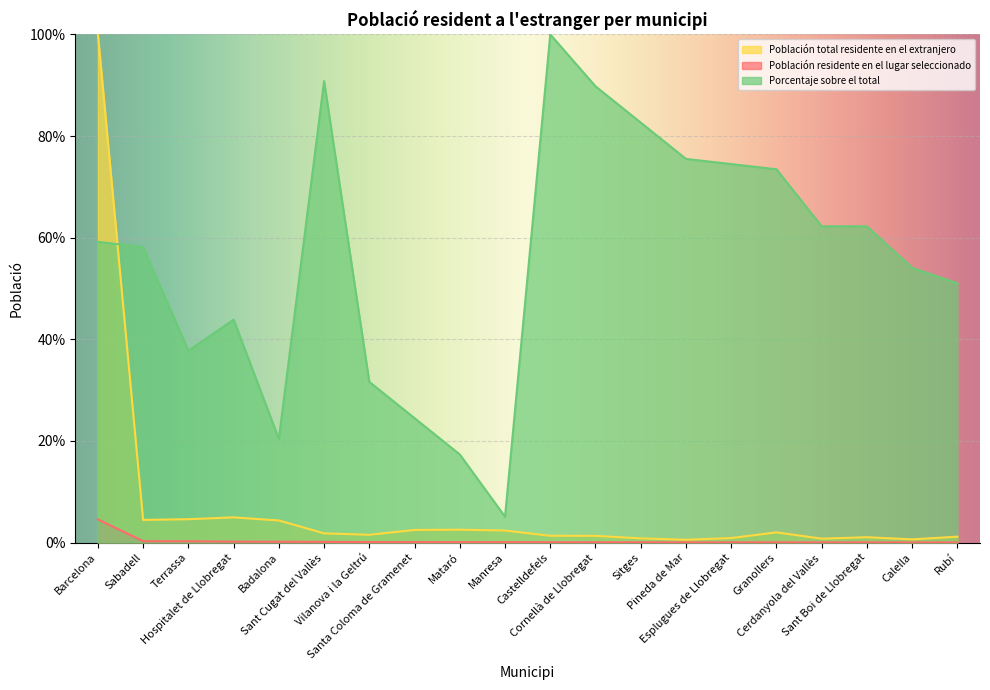

True or false: Porcentaje sobre el total and Población residente en el lugar seleccionado intersect in this chart.

False